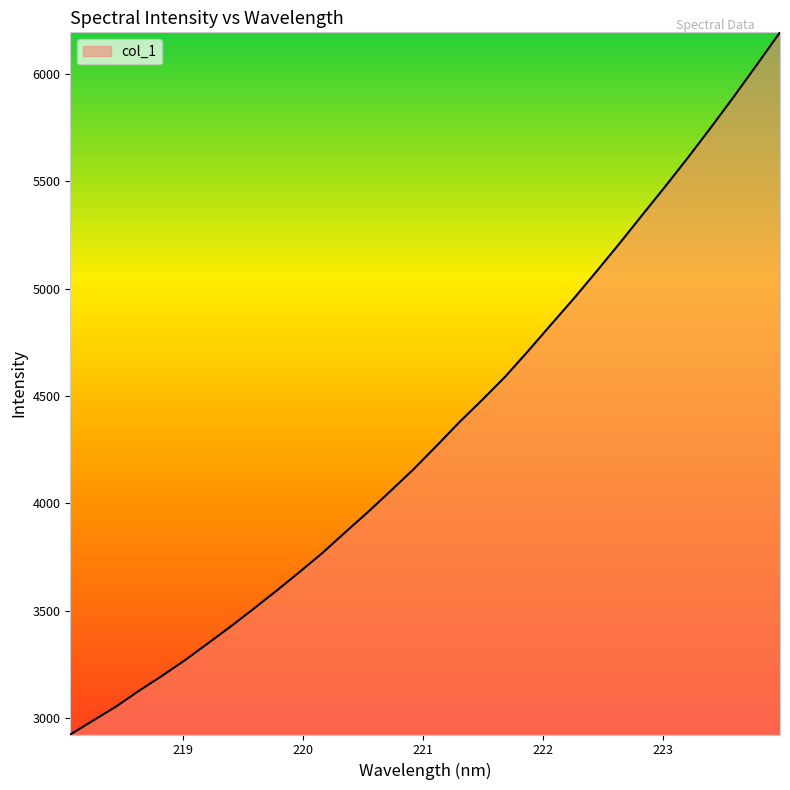

What is the difference between the maximum and minimum values?

3271.4